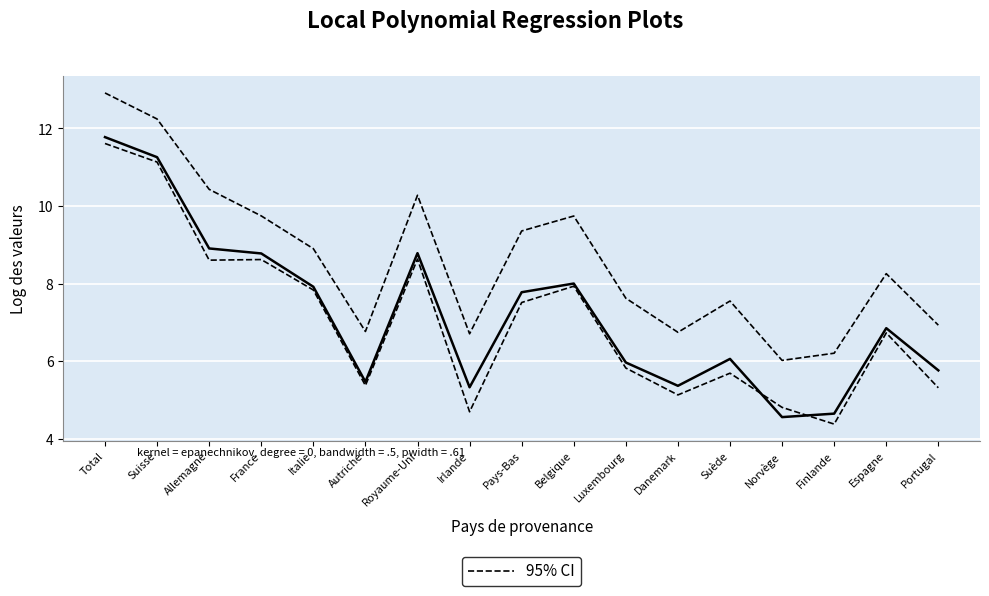

What is the value of the Arrivées 2018 point at the 3rd from the left?

8.9